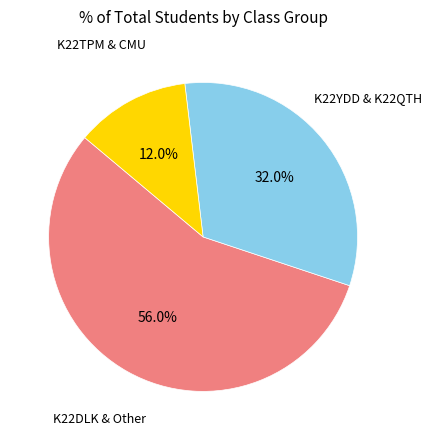

What portion of the pie excludes K22YDD & K22QTH?

68.0%